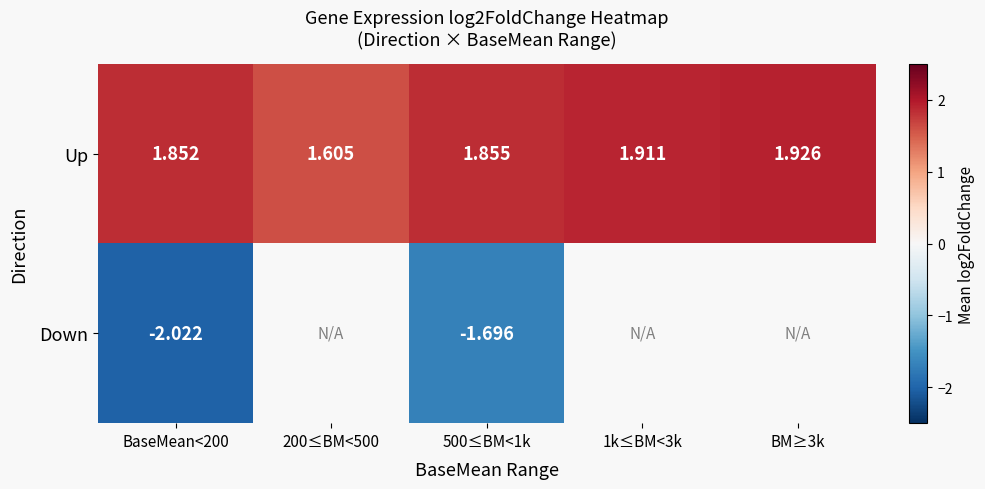

Is the value of Up at 1k≤BM<3k greater than the value of Down at 500≤BM<1k?

Yes